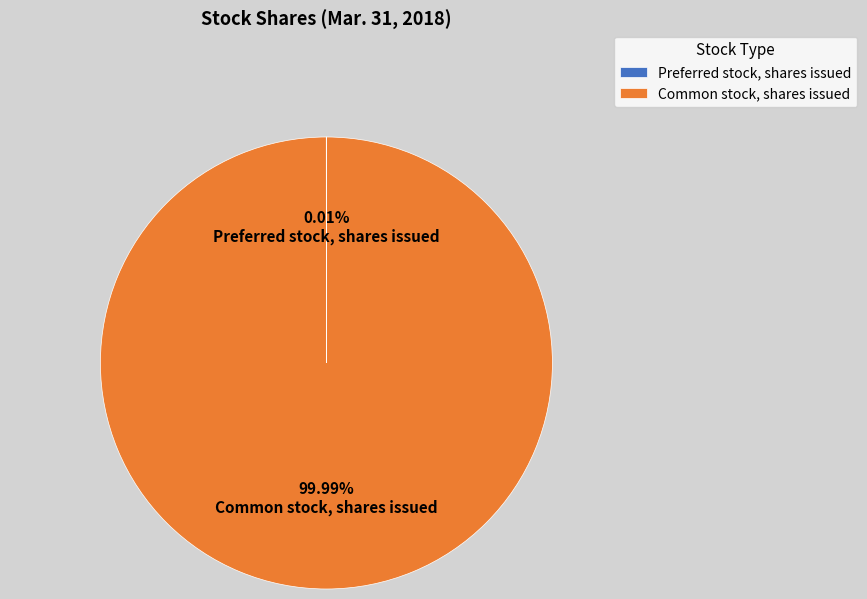

Which category has the biggest portion of the pie?

Common stock, shares issued